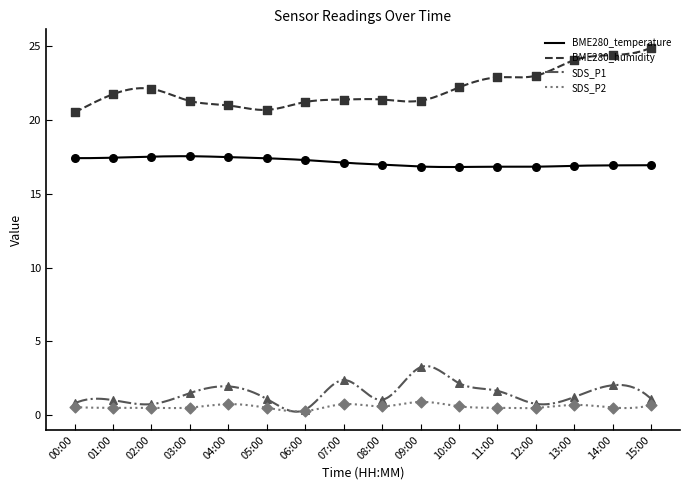

At which category is the sum across all series the highest?

14:00